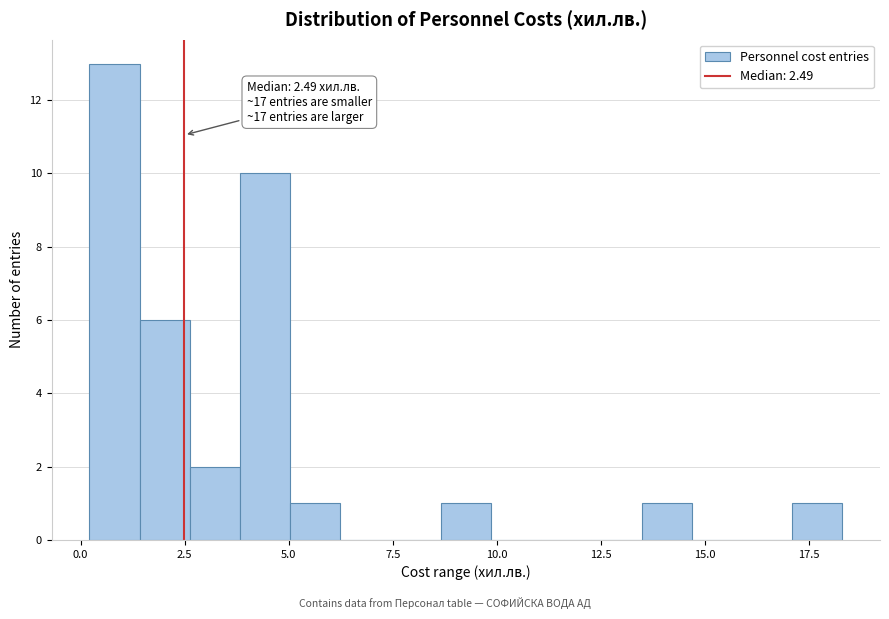

Around what value on the x-axis is the tallest bar? Give the approximate position of its centre, as read against the axis.

1.0